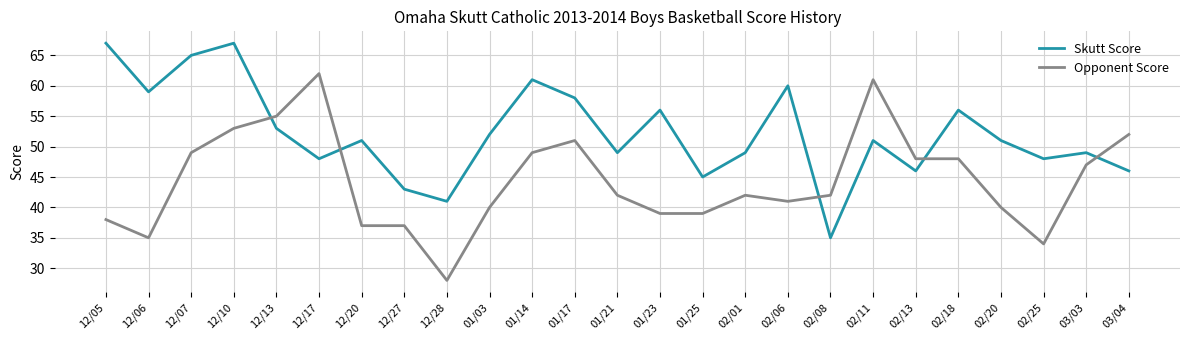

How many interior local valleys does the Skutt Score series have?

8